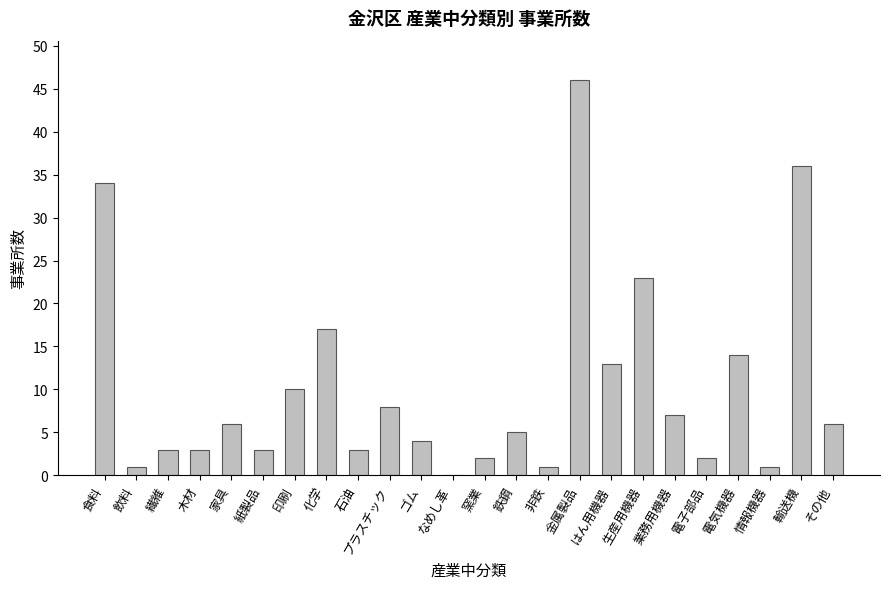

What is the maximum value shown in the chart?

46